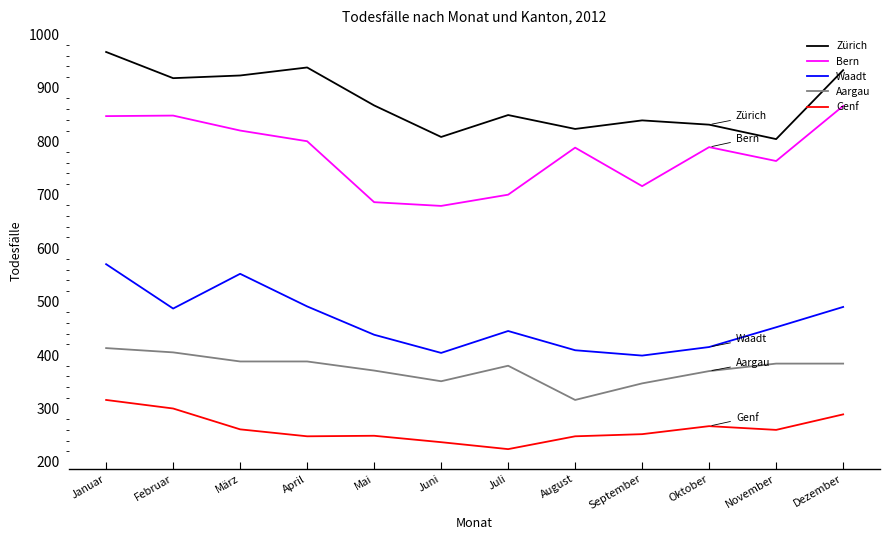

True or false: Bern and Genf cross at least once.

False